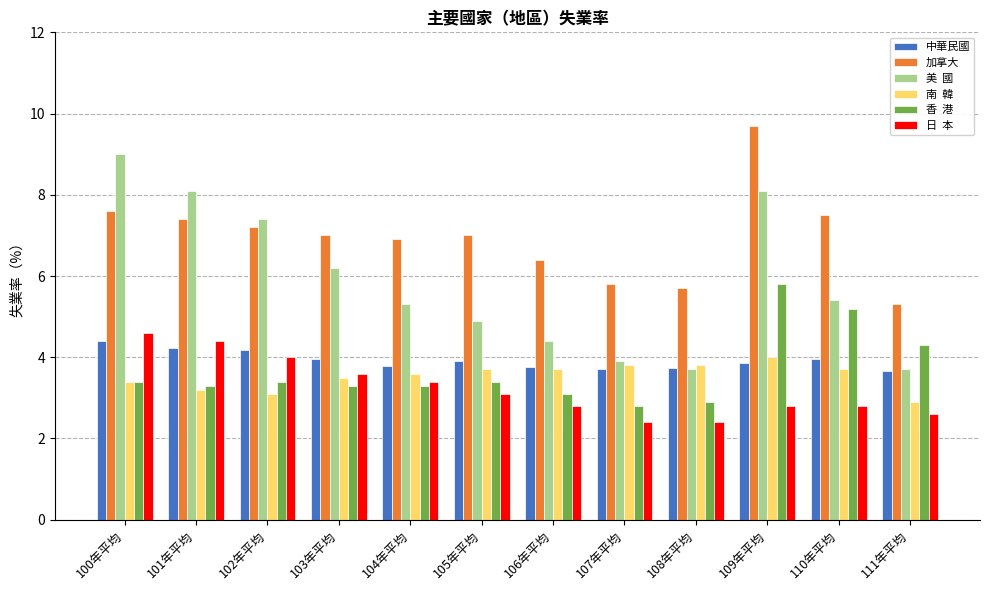

At which category does the chart reach its peak across all series?

109年平均